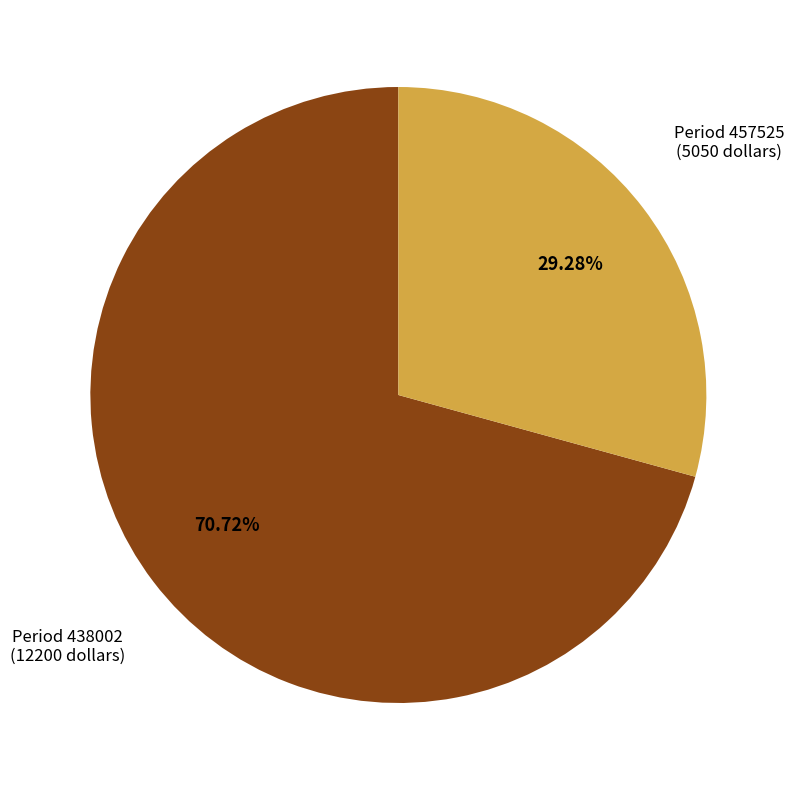

Does any single category account for the majority?

Yes